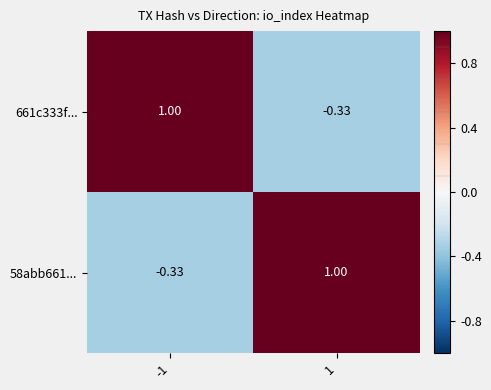

Is the value of 58abb661... at -1 greater than the value of 661c333f... at -1?

No